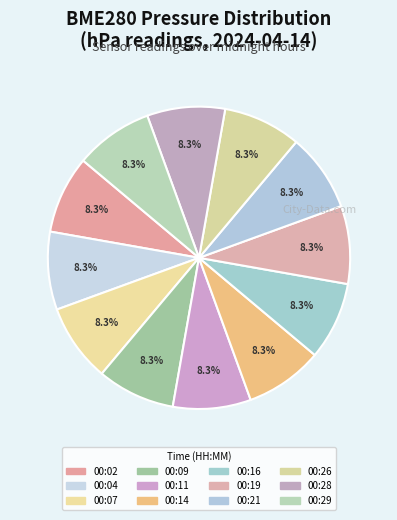

Between 00:16 and 00:14, which is larger?

00:16